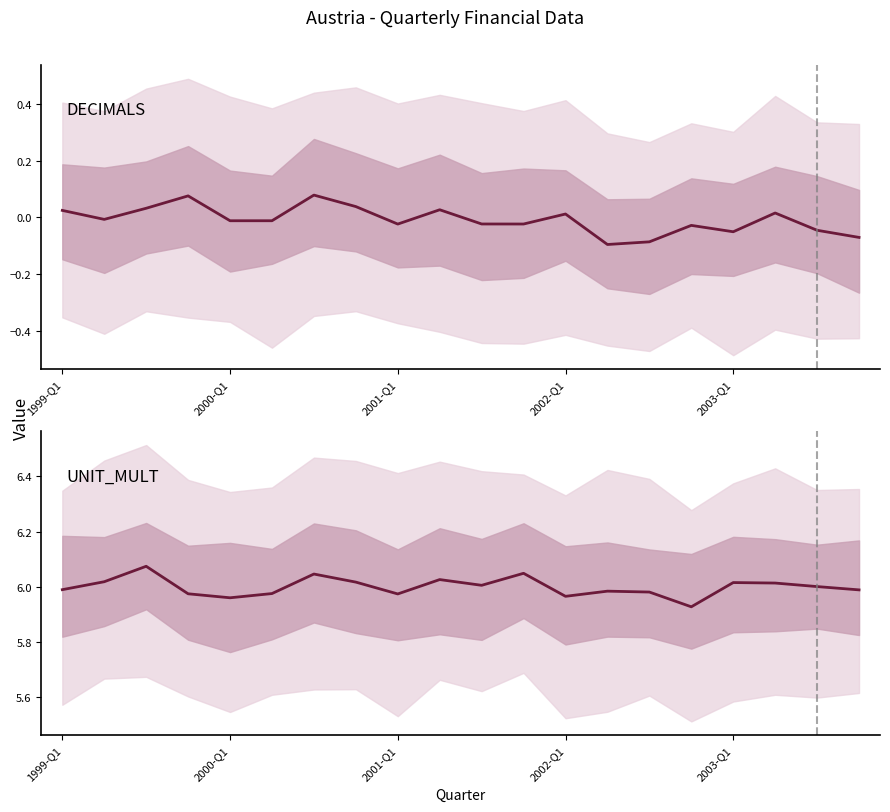

At how many categories does at least one series exceed 4?

20